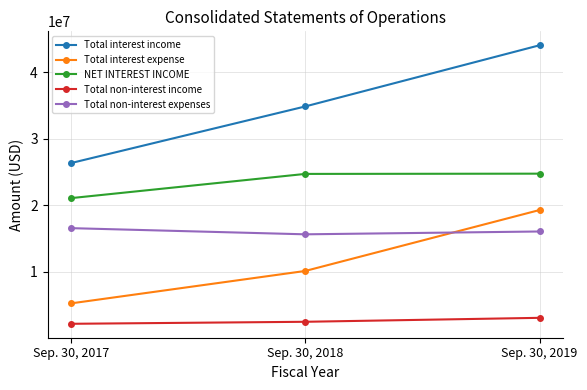

How many lines are shown in the chart?

5